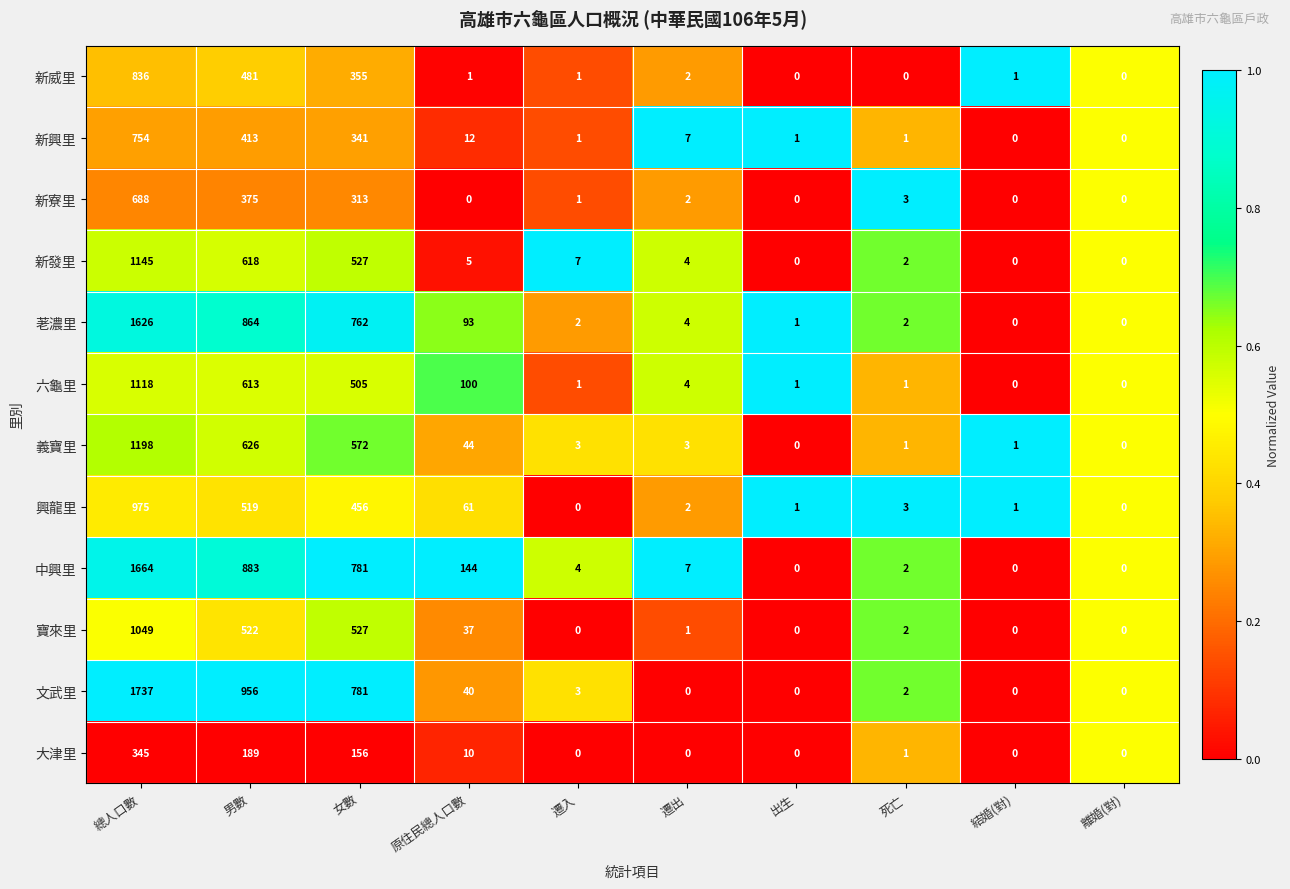

Is it true that 寶來里 equals 1 at 死亡?

False